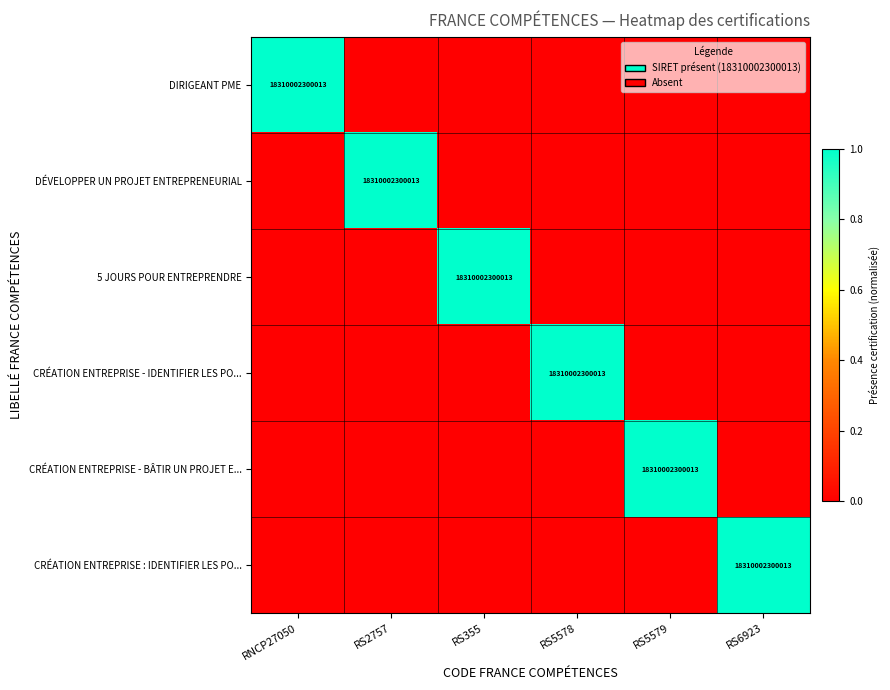

What is the sum of the CRÉATION ENTREPRISE - IDENTIFIER LES PO... values at RS5578 and RS6923?

1